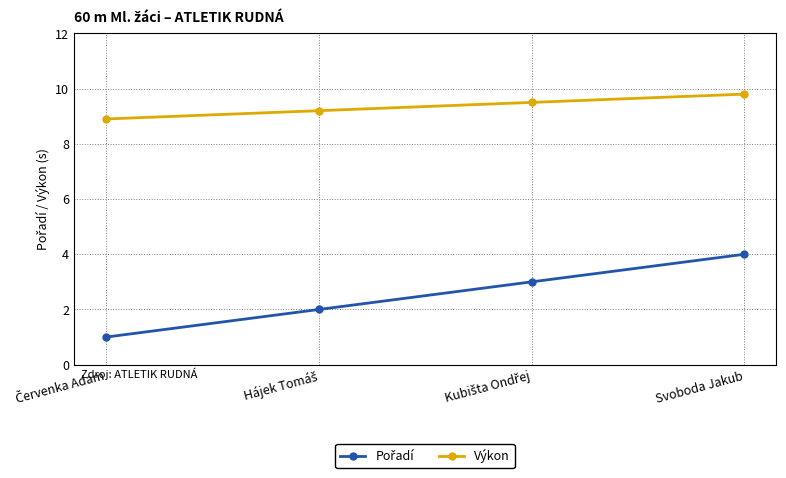

What is the spread (max minus min) of values at Svoboda Jakub?

5.8